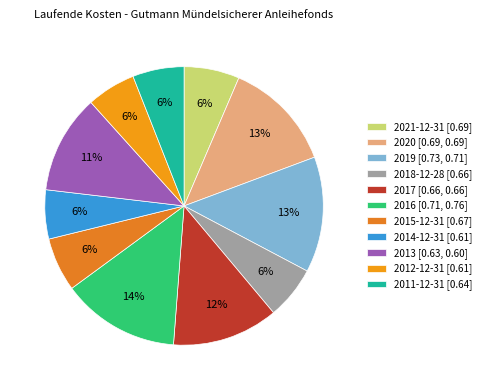

How many segments does this pie chart have?

11